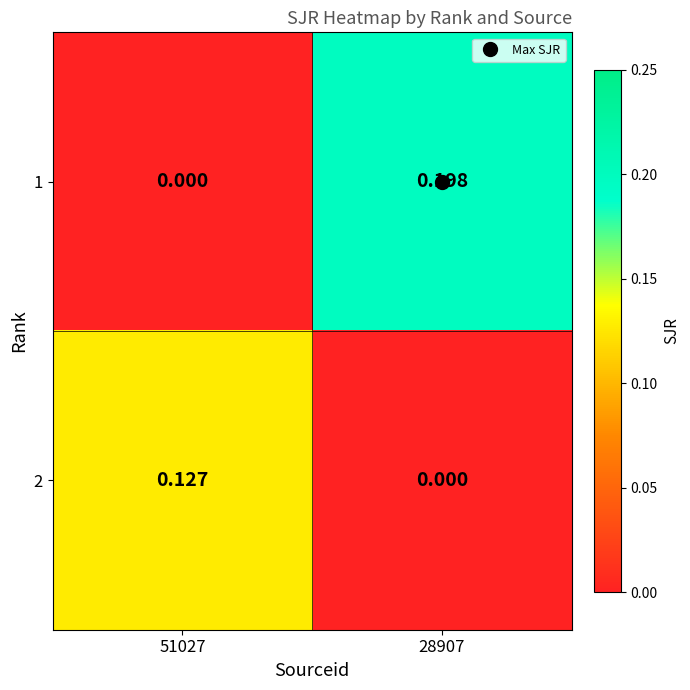

How many distinct data groups are displayed?

2